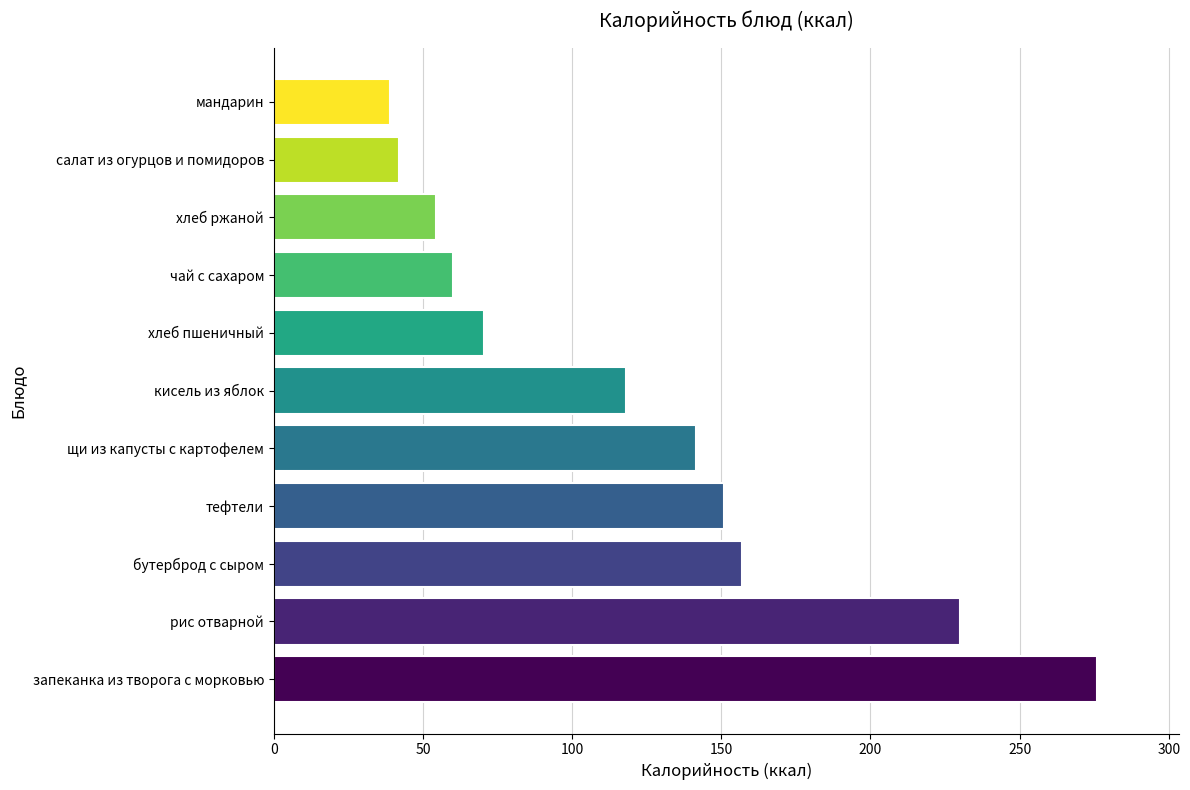

Reading top to bottom, what are all the values shown in this chart?

мандарин=39.0	салат из огурцов и помидоров=42.0	хлеб ржаной=54.3	чай с сахаром=60.0	хлеб пшеничный=70.5	кисель из яблок=118.0	щи из капусты с картофелем=141.5	тефтели=151.0	бутерброд с сыром=157.0	рис отварной=230.0	запеканка из творога с морковью=276.0